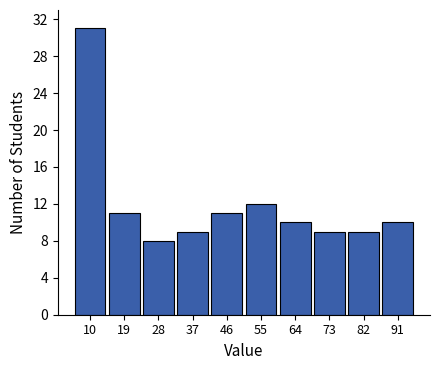

Reading left to right, list all the values displayed in this chart.

31	11	8	9	11	12	10	9	9	10